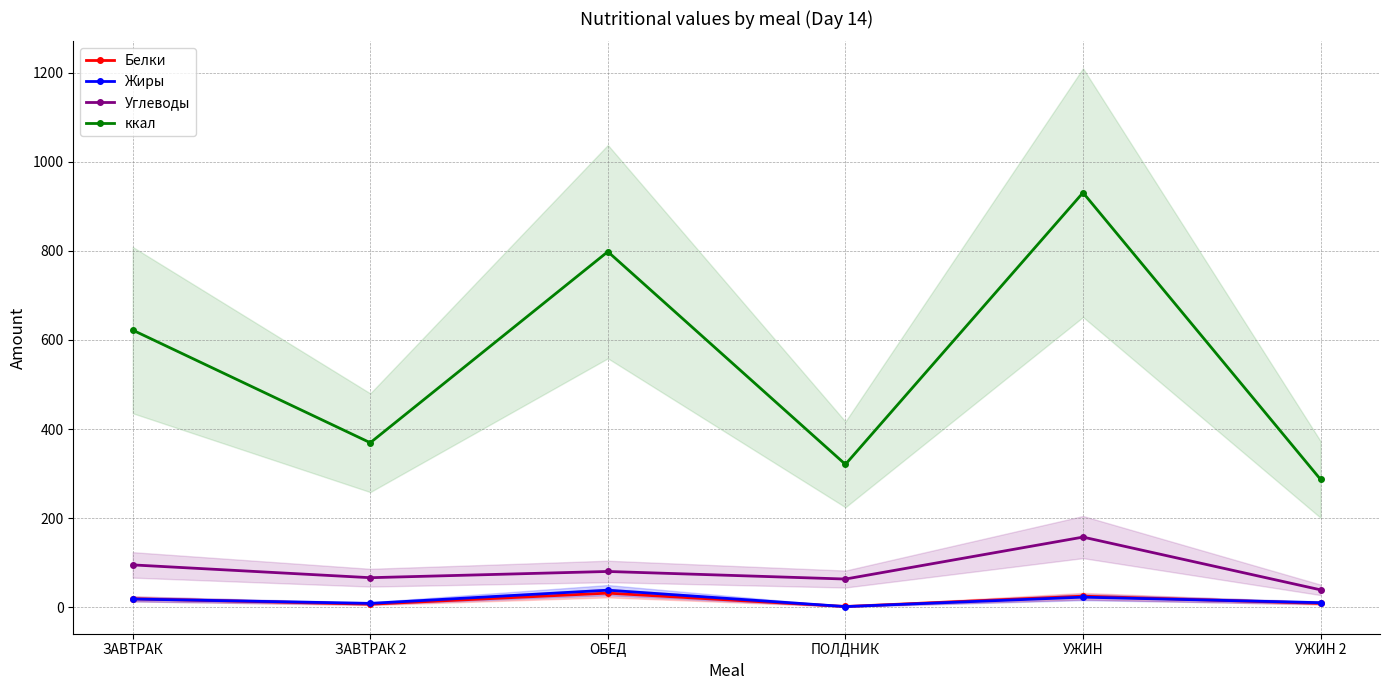

What is the sum of all ккал values?

3327.2